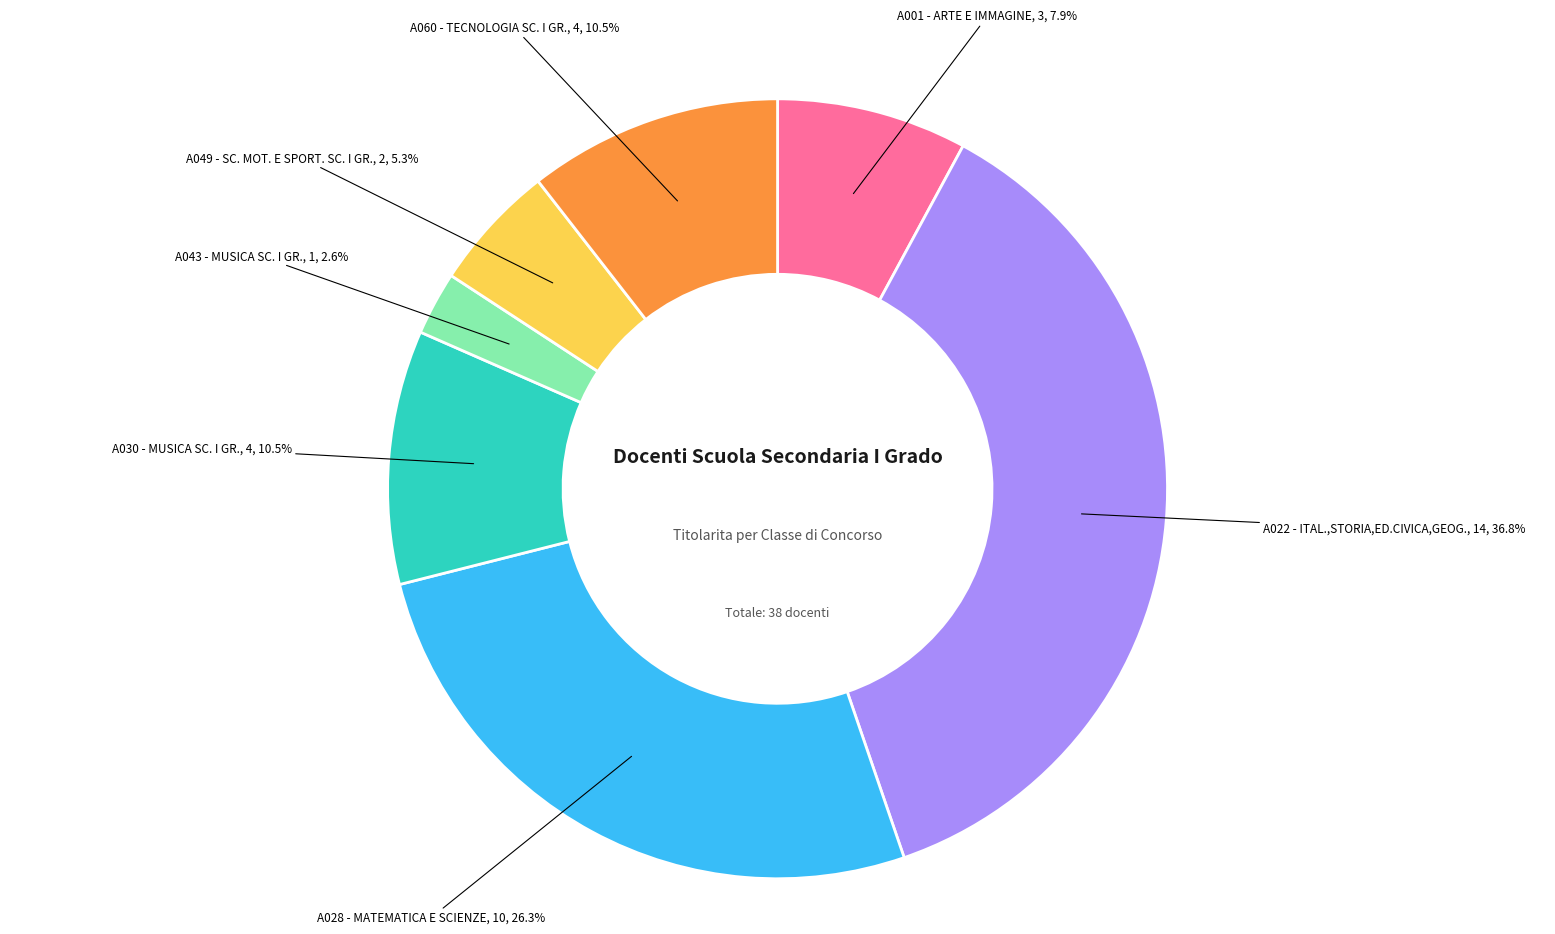

Does any single category account for the majority?

No